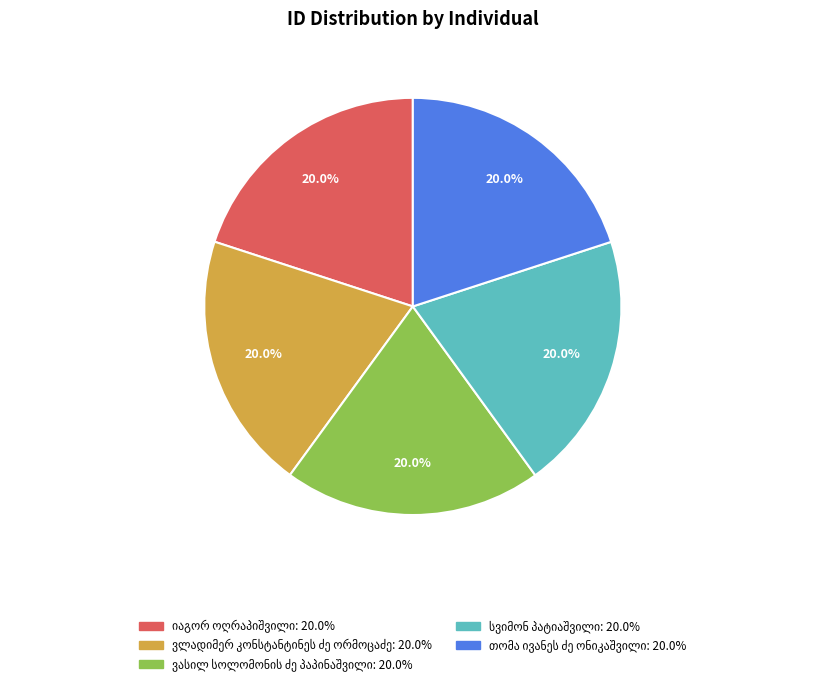

Does any single category account for the majority?

No